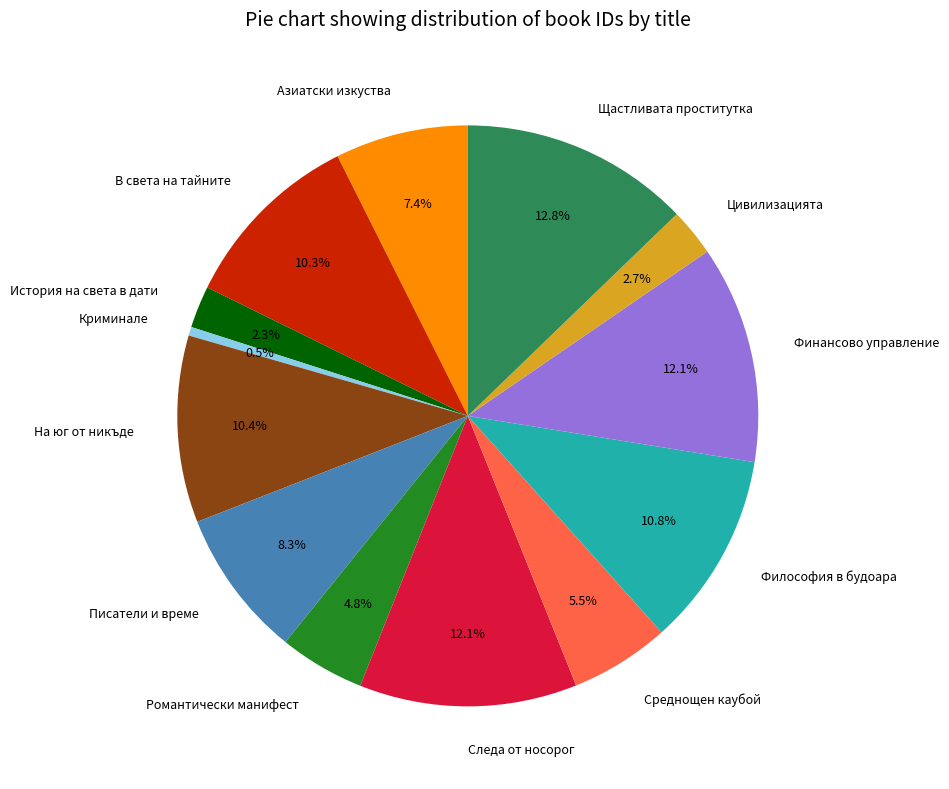

What percentage is the На юг от никъде slice, to the nearest percent?

10%